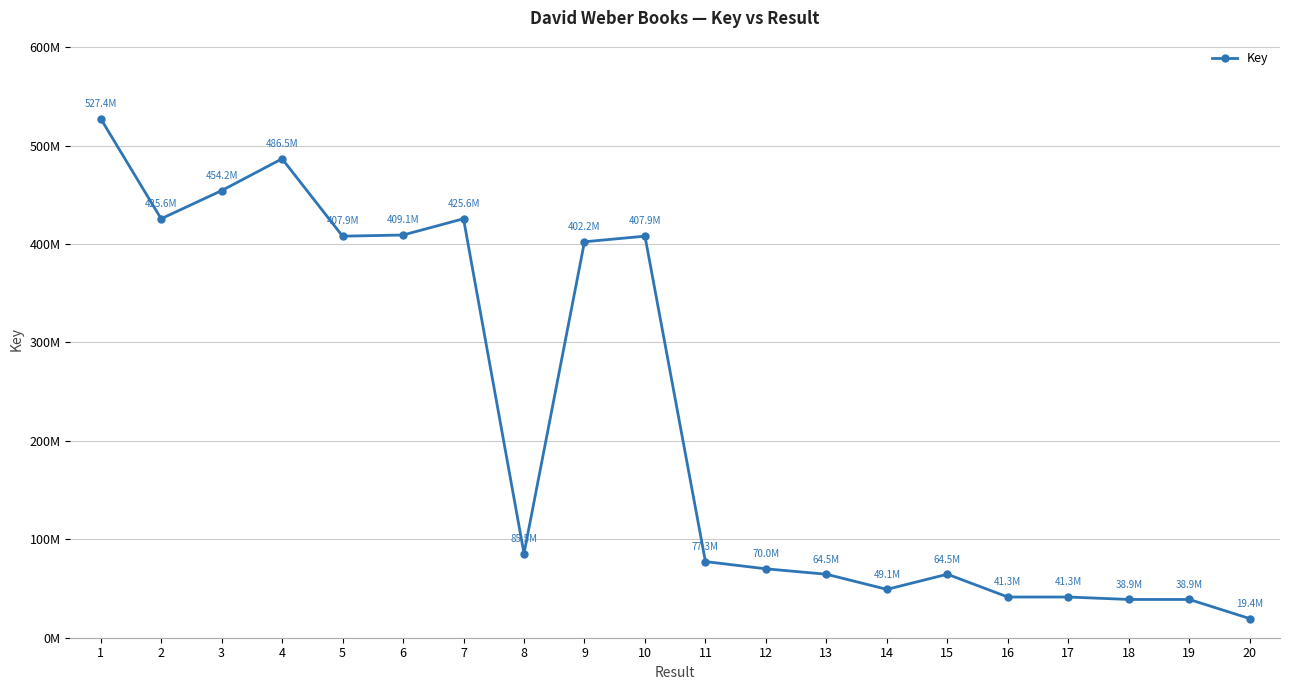

Does the chart have visible grid lines?

Yes